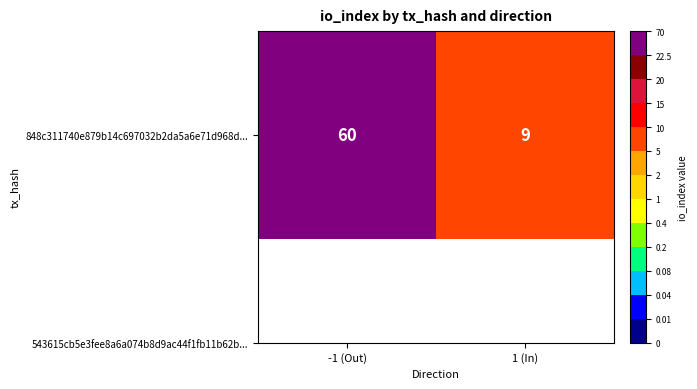

Reading left to right, transcribe all the data shown in this chart.

-1 (Out)=60	1 (In)=9